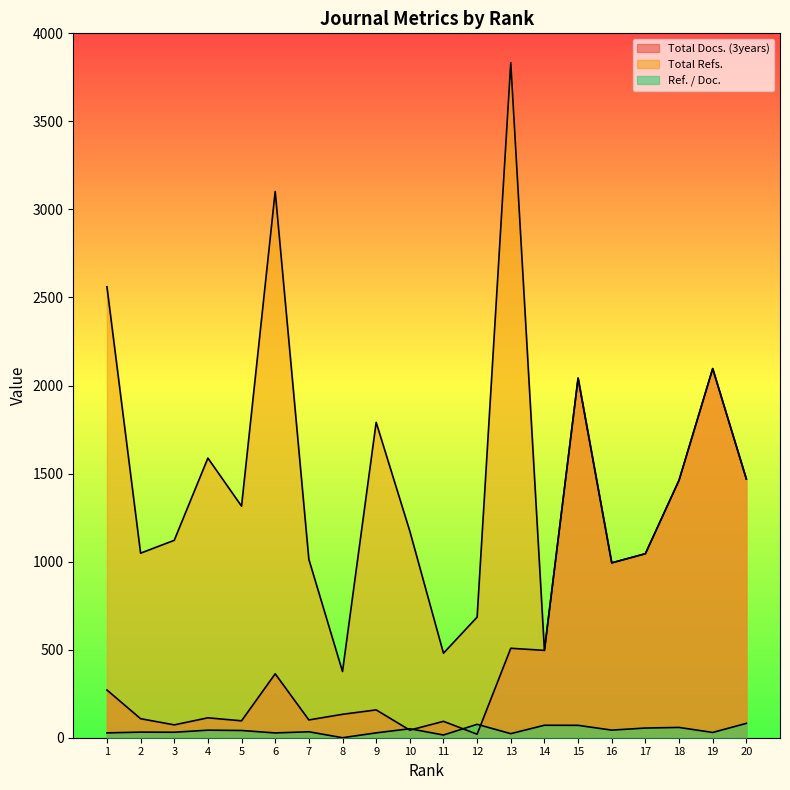

Where is Total Refs. nearest to the value 2104?

19